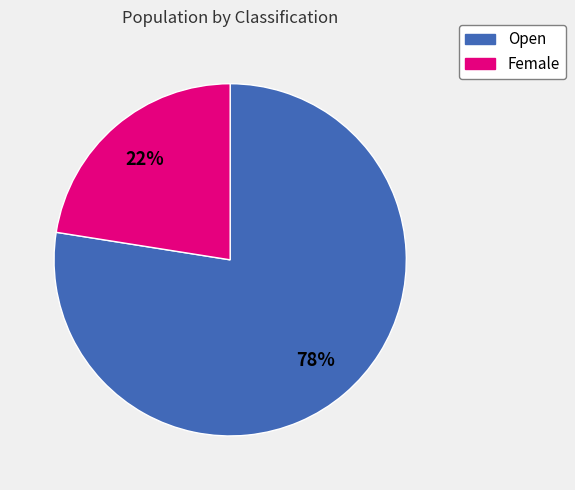

Is there a majority slice in this chart?

Yes